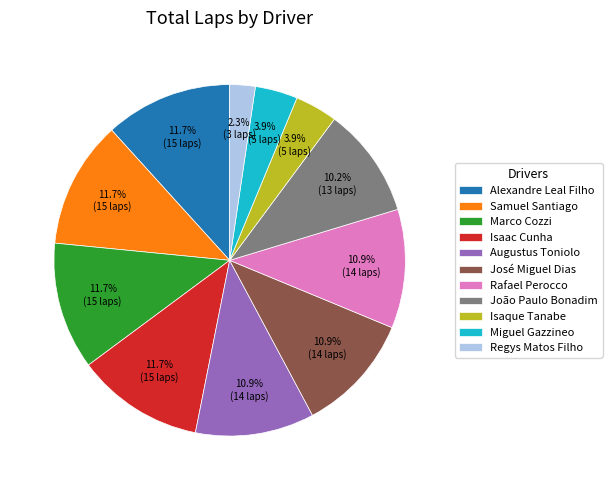

Is the sum of Marco Cozzi and João Paulo Bonadim greater than half?

No